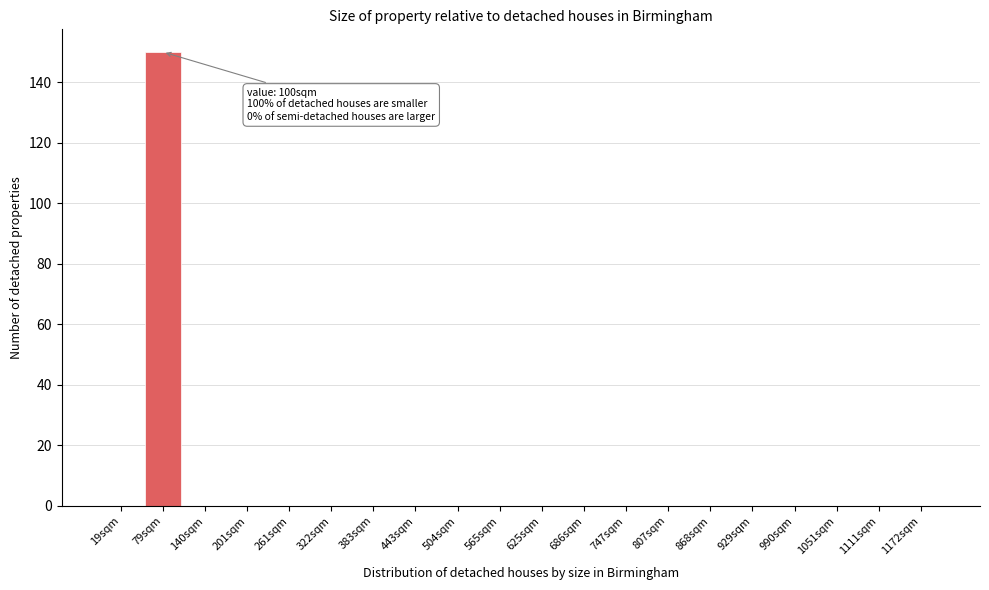

Reading left to right, what are all the values shown in this chart?

19sqm=0	79sqm=150	140sqm=0	201sqm=0	261sqm=0	322sqm=0	383sqm=0	443sqm=0	504sqm=0	565sqm=0	625sqm=0	686sqm=0	747sqm=0	807sqm=0	868sqm=0	929sqm=0	990sqm=0	1051sqm=0	1111sqm=0	1172sqm=0